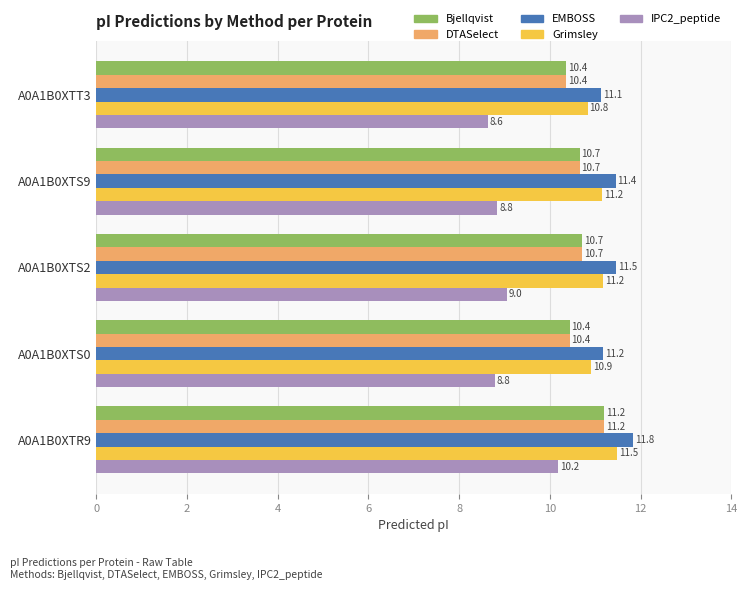

The Bjellqvist series shows 16.8 at A0A1B0XTS2. True or false?

False